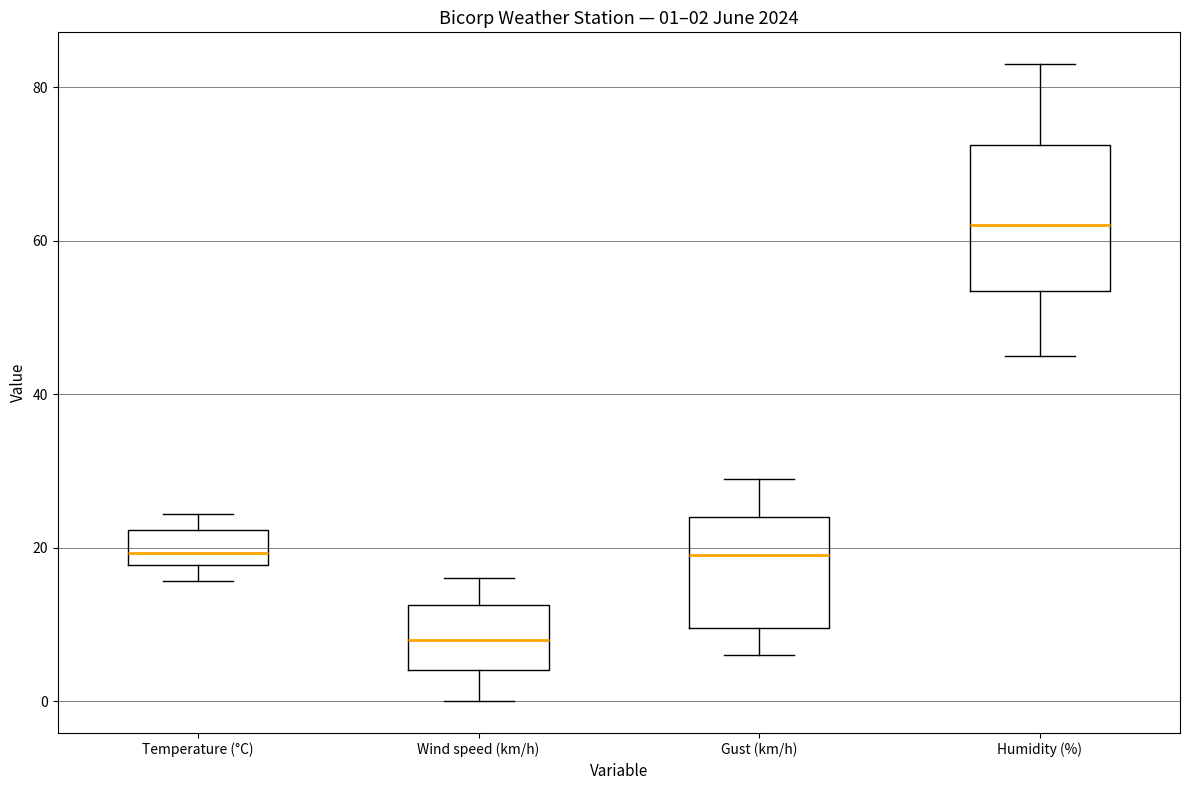

Which box has the highest median line?

Humidity (%)